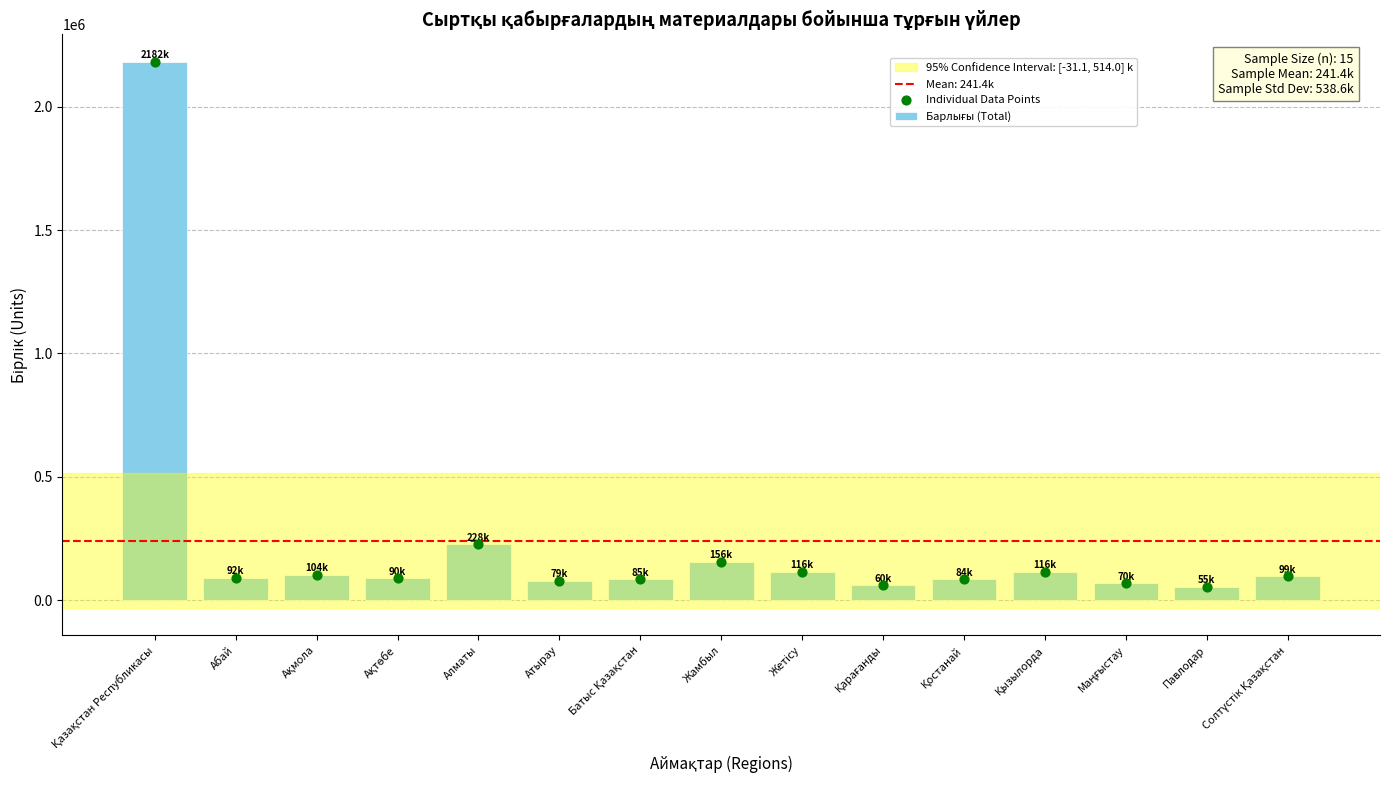

What is the change in value from Қазақстан Республикасы to Жамбыл?

-2025635